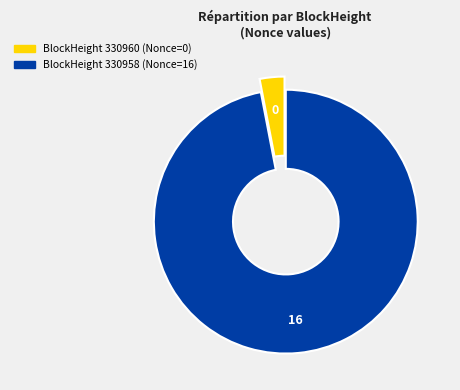

Does any single category account for the majority?

Yes